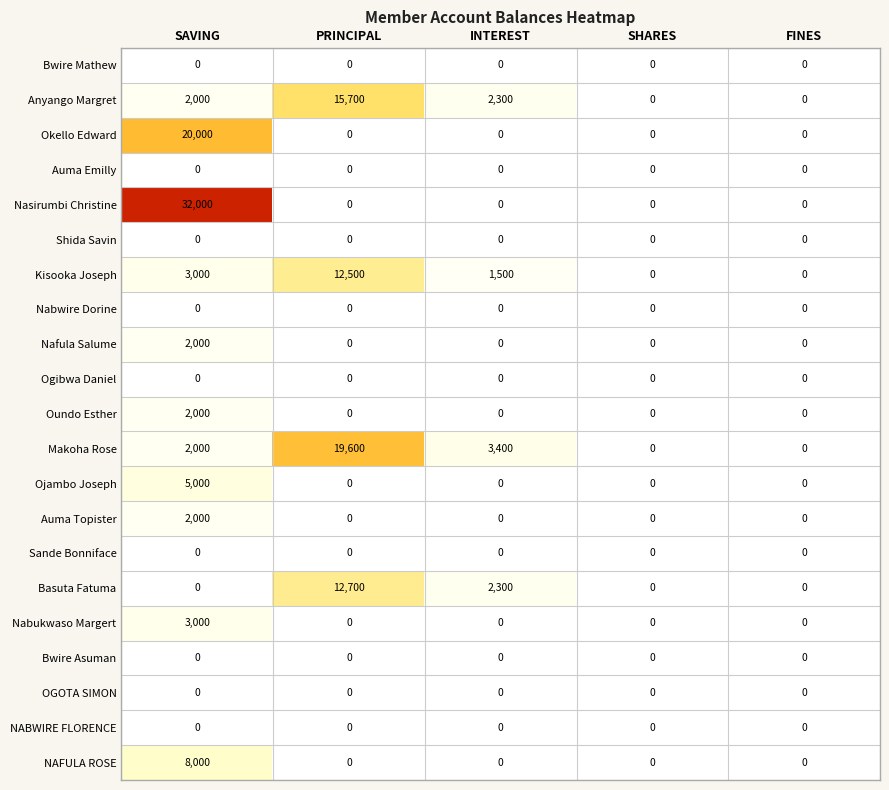

Which label corresponds to the largest value in the chart?

SAVING